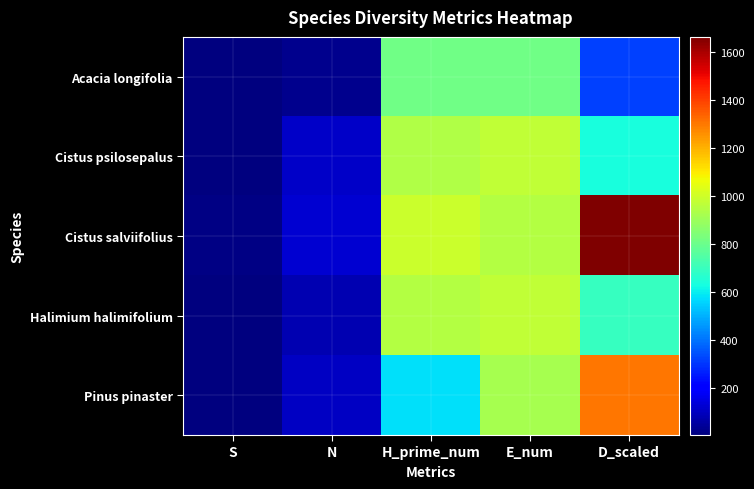

Reading left to right, what are all the values shown in this chart?

Acacia longifolia: S=2	N=24	H_prime_num=811	E_num=811	D_scaled=315
Cistus psilosepalus: S=4	N=110	H_prime_num=943	E_num=971	D_scaled=638
Cistus salviifolius: S=9	N=122	H_prime_num=991	E_num=944	D_scaled=1665
Halimium halimifolium: S=4	N=77	H_prime_num=948	E_num=974	D_scaled=691
Pinus pinaster: S=7	N=100	H_prime_num=578	E_num=918	D_scaled=1303